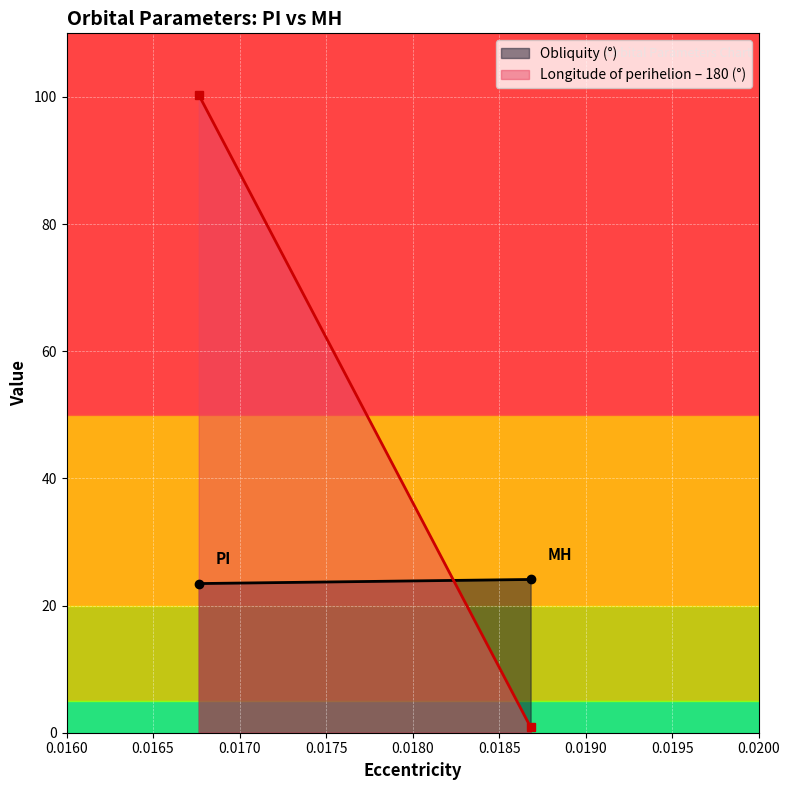

How many series are shown in this chart?

2